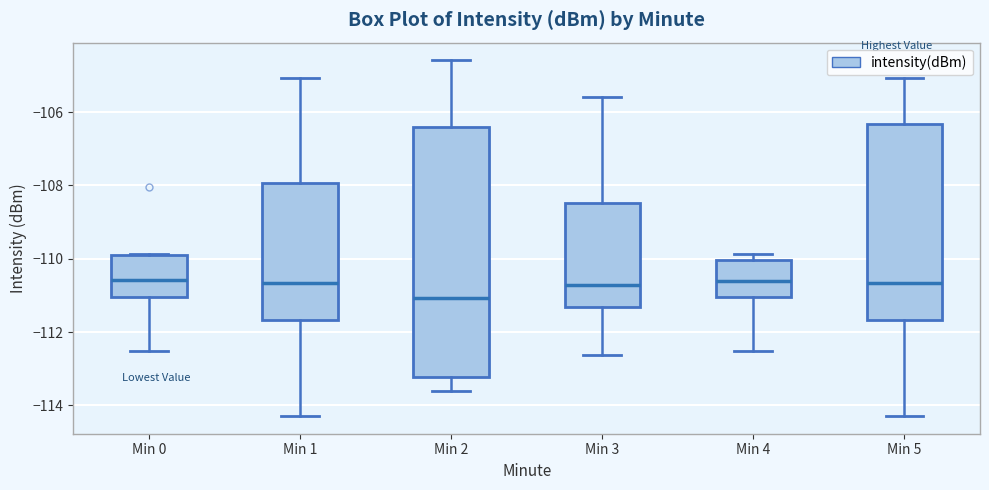

Where does the lower whisker of the box for Min 4 end on the y-axis? The values are not printed on the chart, so give them approximately, as read against the axis.

-112.6